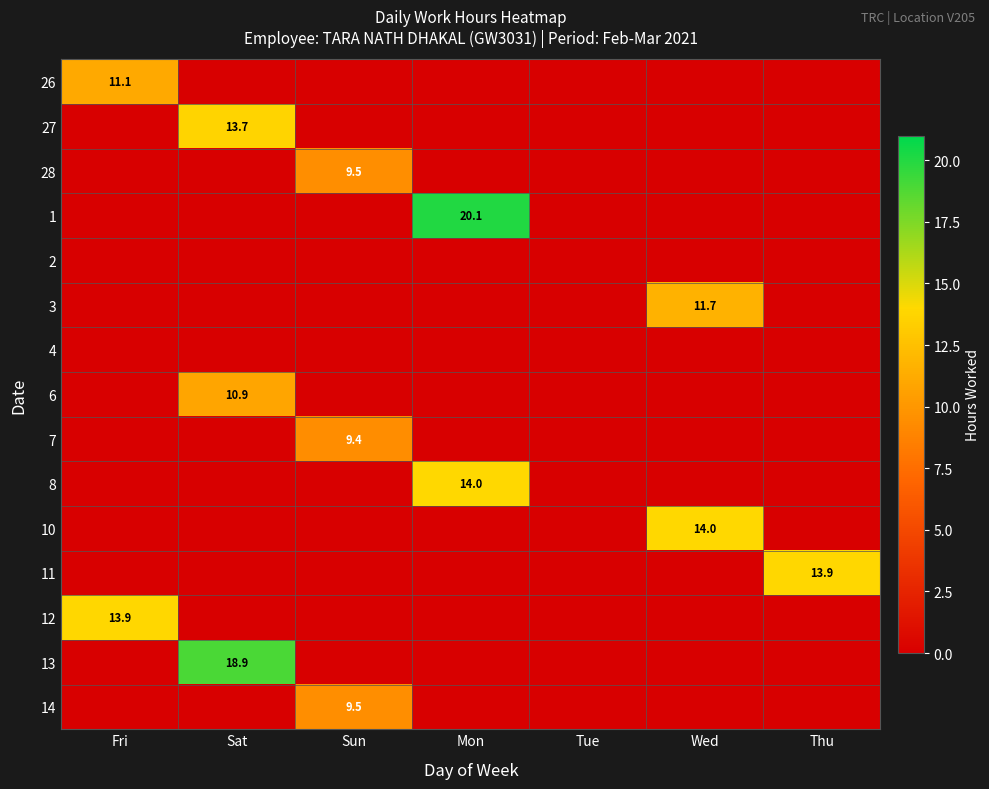

True or false: 26 has a value of 17.1 at Fri.

False